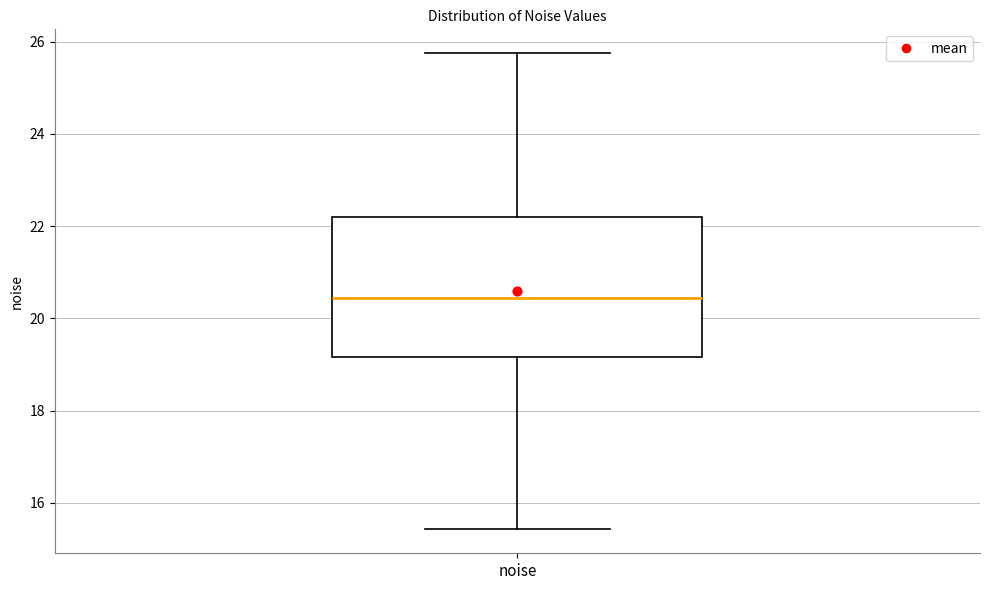

Where does the upper whisker of the box for noise end on the y-axis? The values are not printed on the chart, so give them approximately, as read against the axis.

25.8